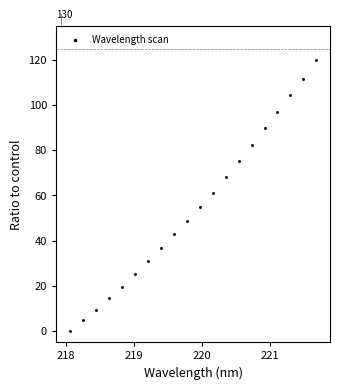

What is the range of X values (max minus min)?

3.6